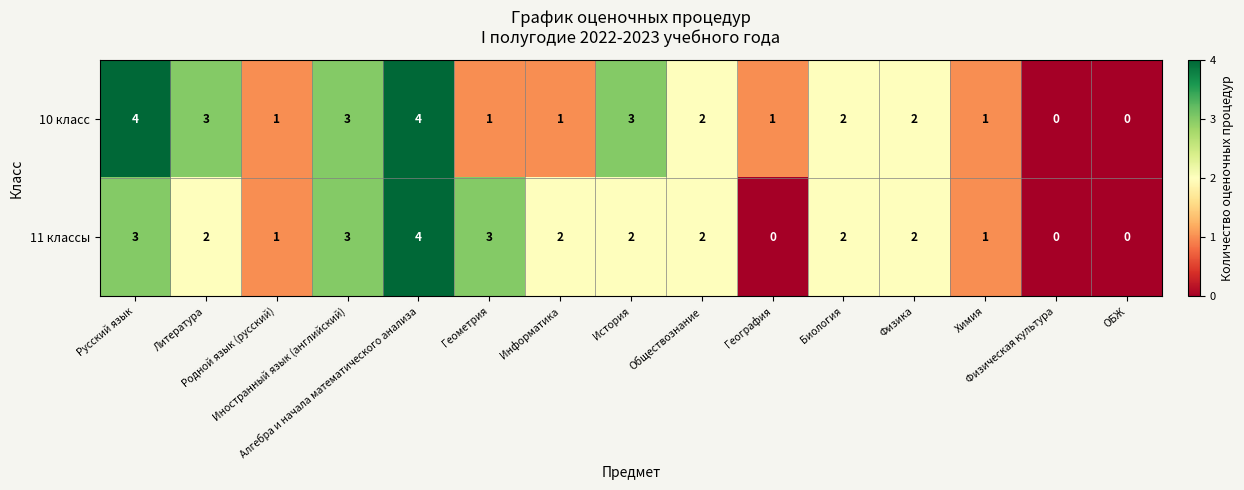

How many distinct data groups are displayed?

2